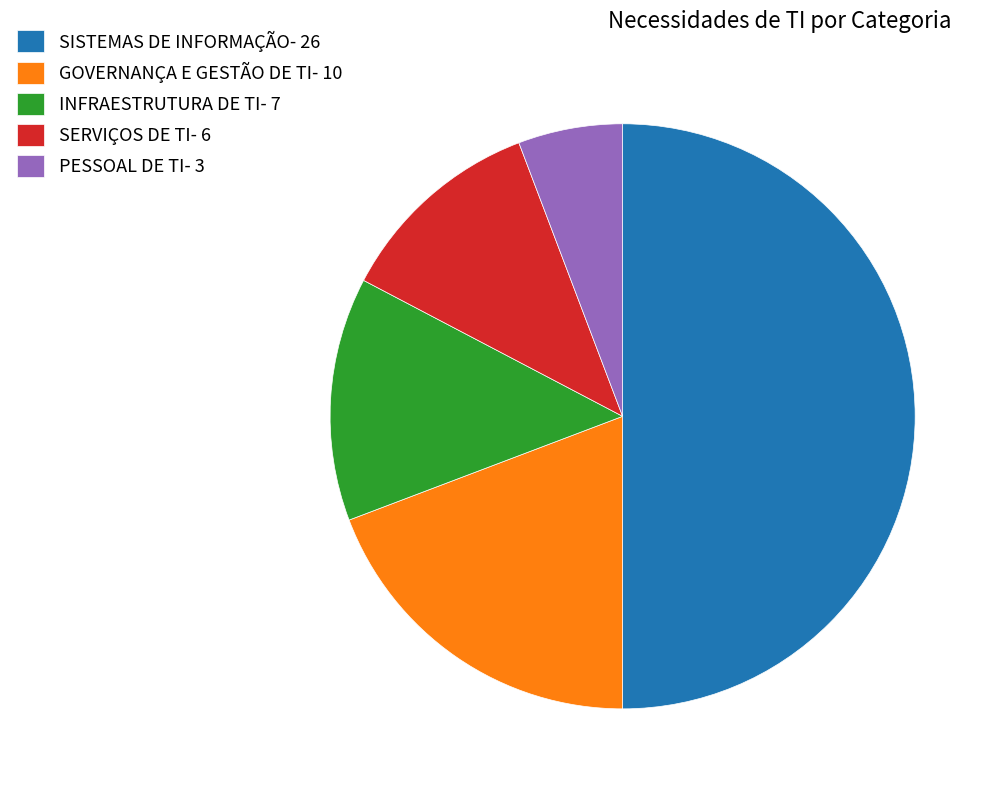

Rank the categories by value from highest to lowest.

SISTEMAS DE INFORMAÇÃO, GOVERNANÇA E GESTÃO DE TI, INFRAESTRUTURA DE TI, SERVIÇOS DE TI, PESSOAL DE TI